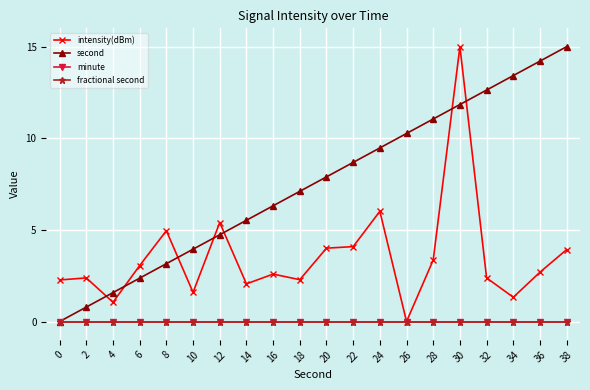

What is the value of the intensity(dBm) point at the 9th from the left?

2.6